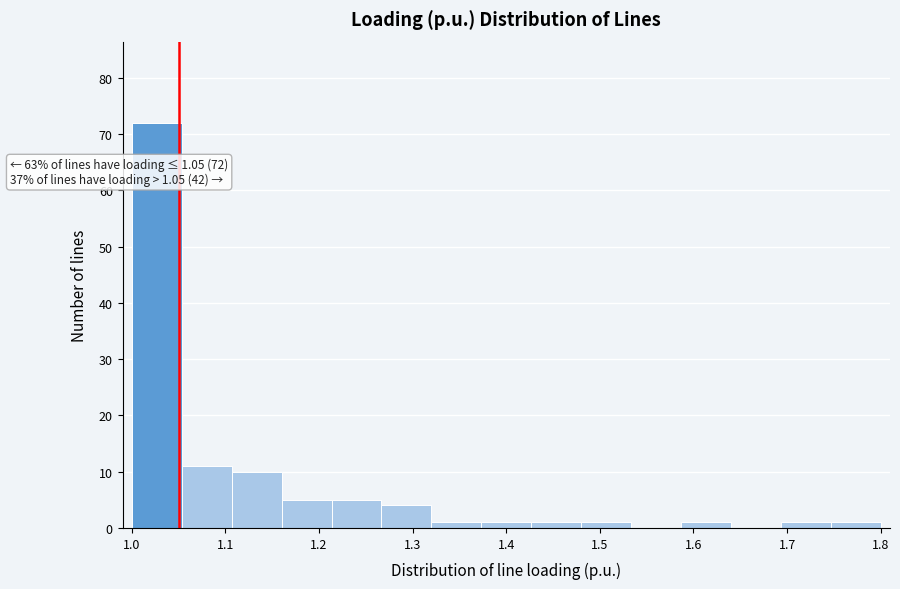

Which range on the x-axis has the tallest bar?

1.00 to 1.05